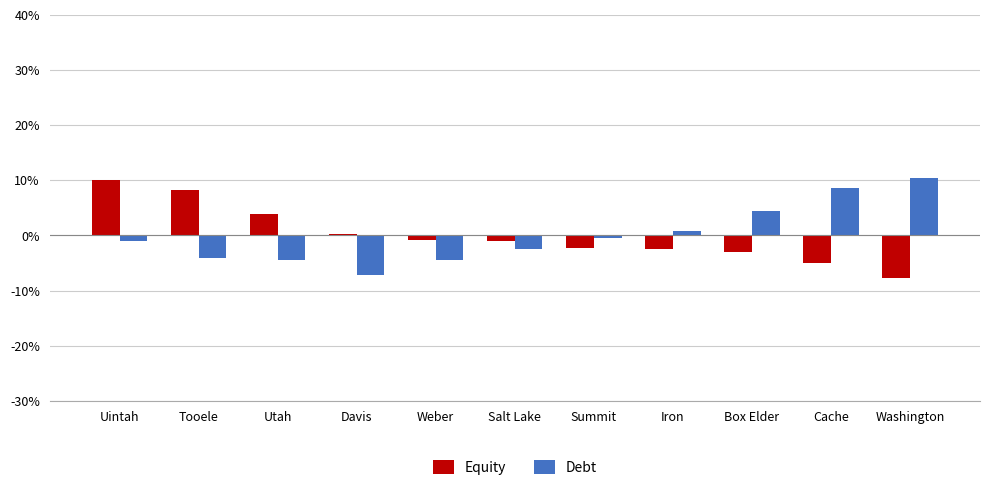

At which category is the sum across all series the highest?

Uintah